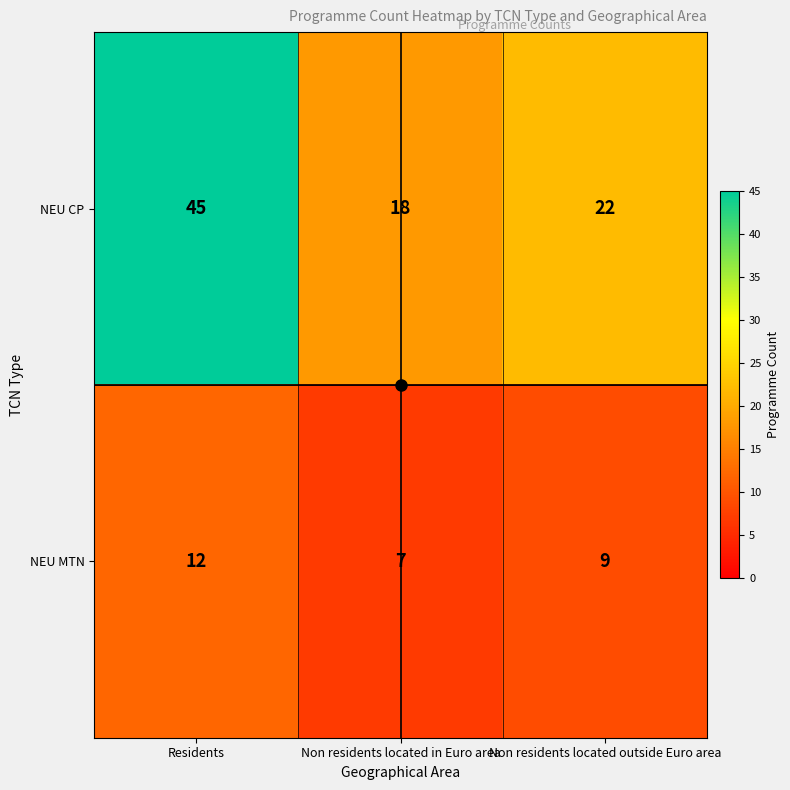

Rank the series by their average value, from lowest to highest.

NEU MTN, NEU CP